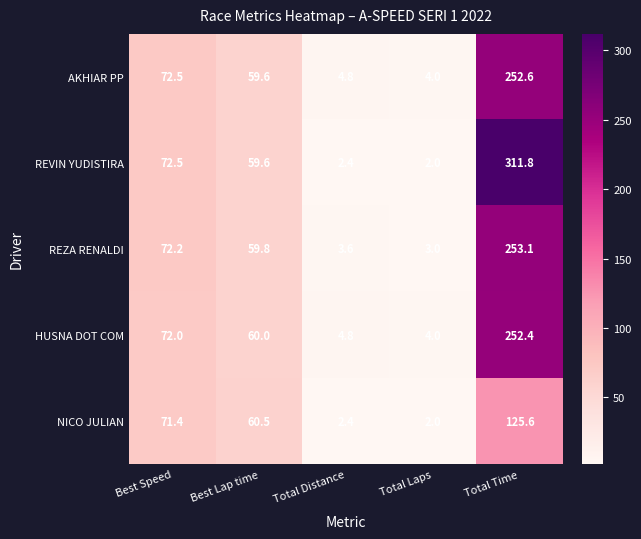

Which series has the largest total across all categories?

REVIN YUDISTIRA